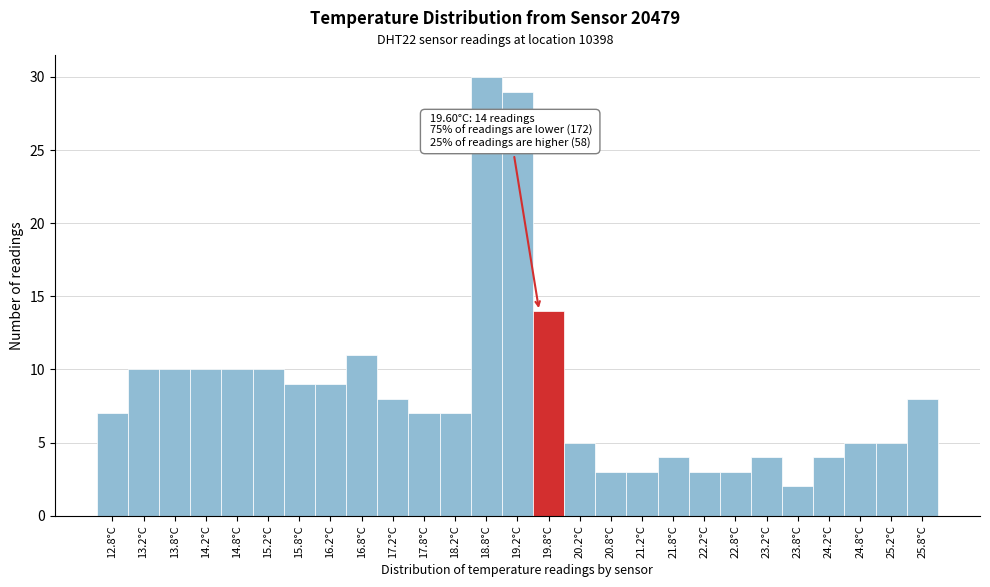

Over which range of the x-axis is the bar tallest?

18.5 to 19.0